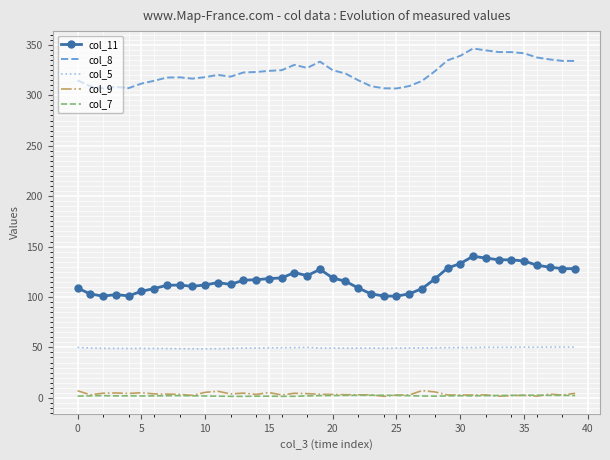

True or false: col_11 and col_7 cross at least once.

False